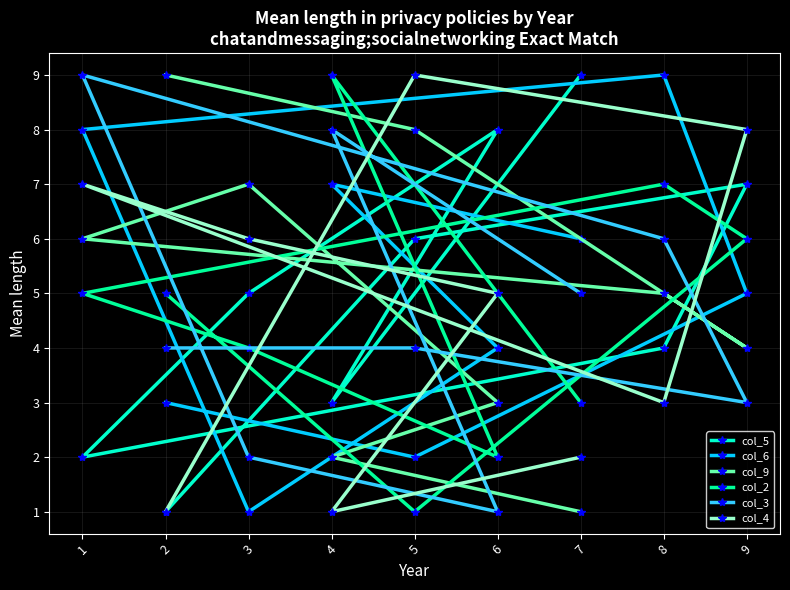

Does the chart have visible grid lines?

Yes